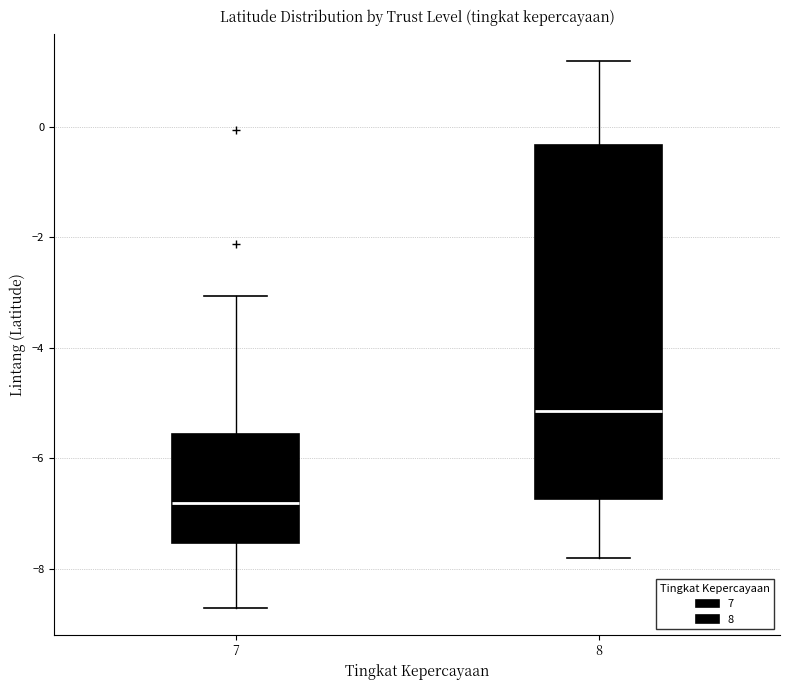

Which box is the tallest, from its lower edge to its upper edge?

8